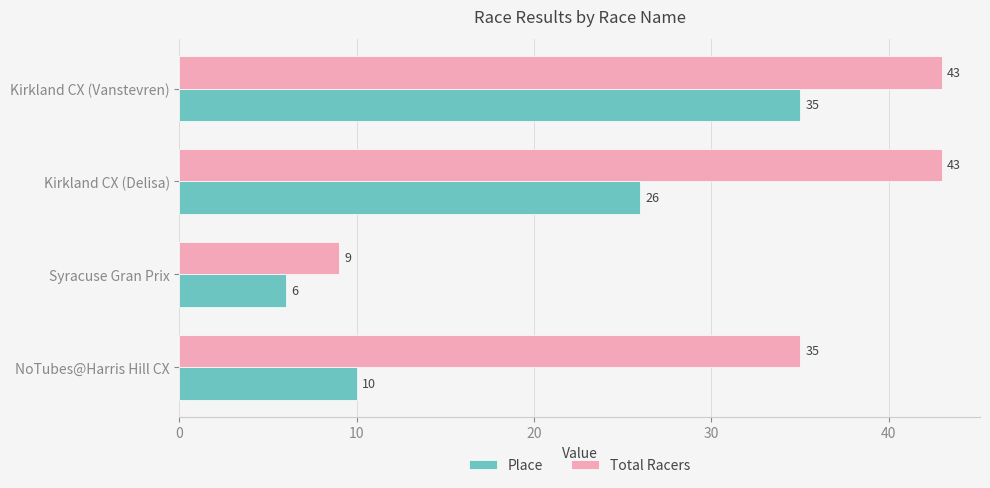

Is it true that Place equals 2 at NoTubes@Harris Hill CX?

False